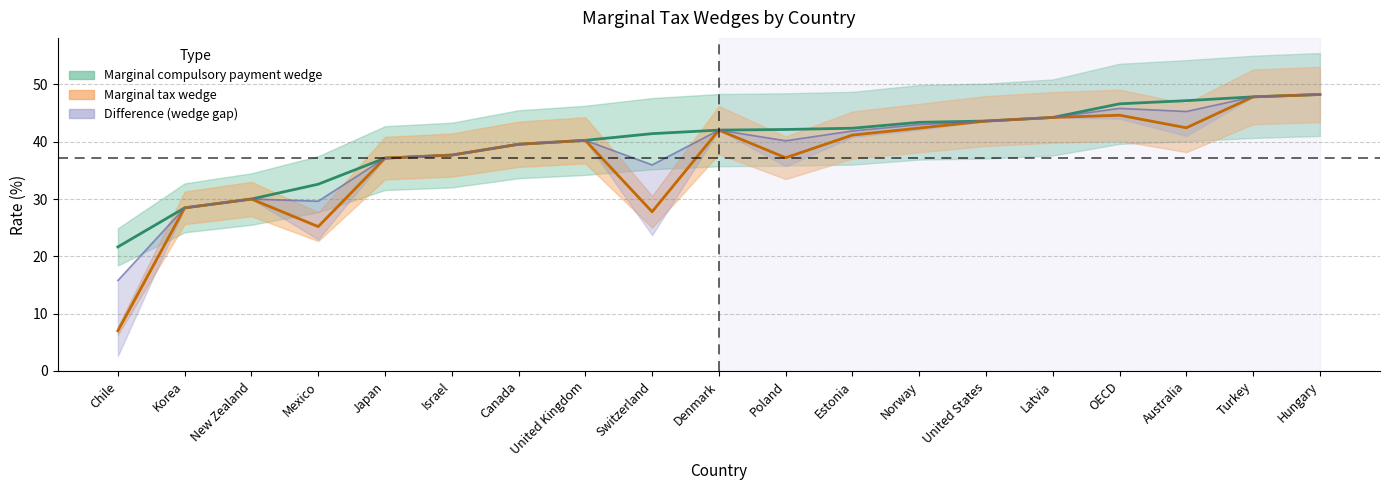

What is the difference between the highest and lowest values at Mexico?

7.4